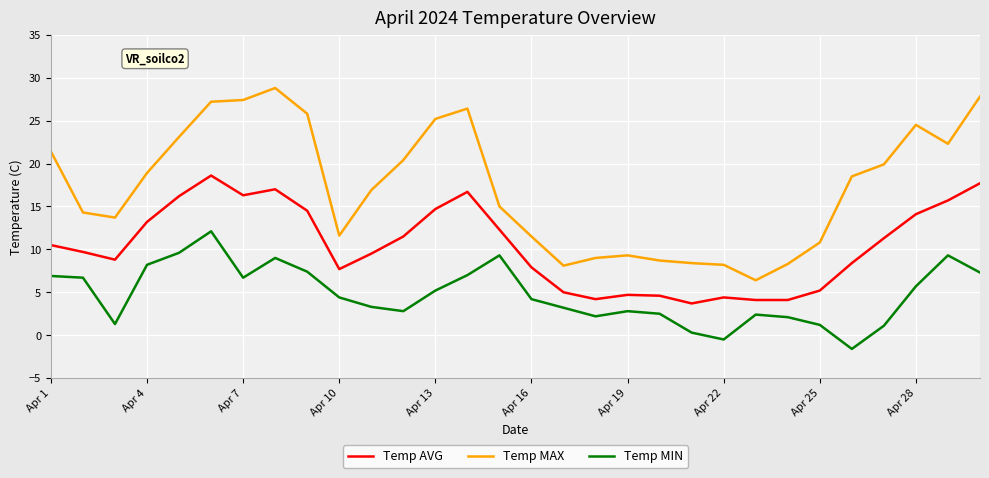

Rank the series by their average value, from lowest to highest.

Temp MIN, Temp AVG, Temp MAX